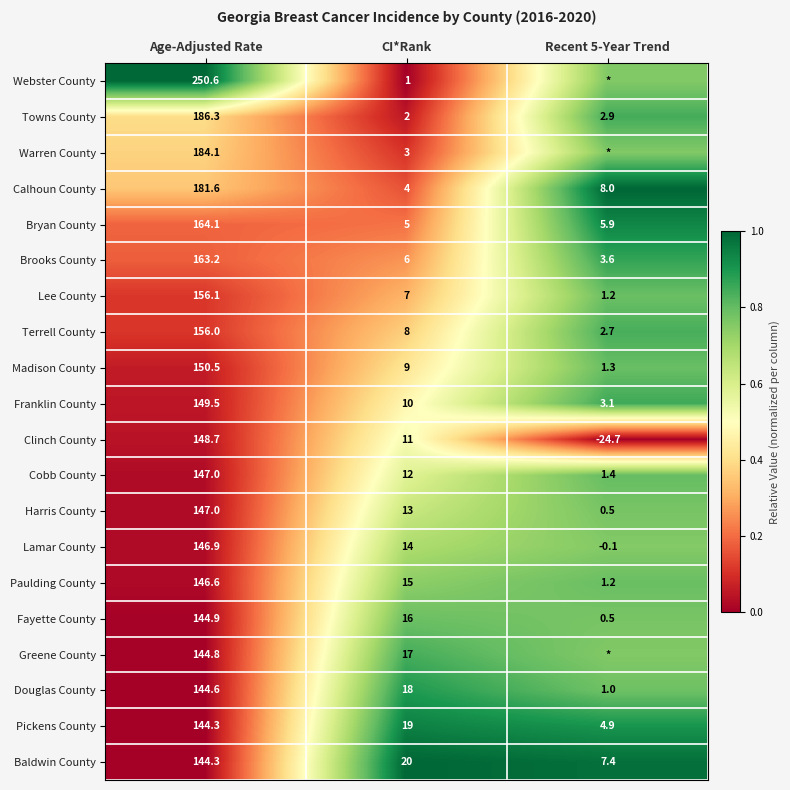

Is it true that Douglas County equals 0.0 at Age-Adjusted Rate?

False